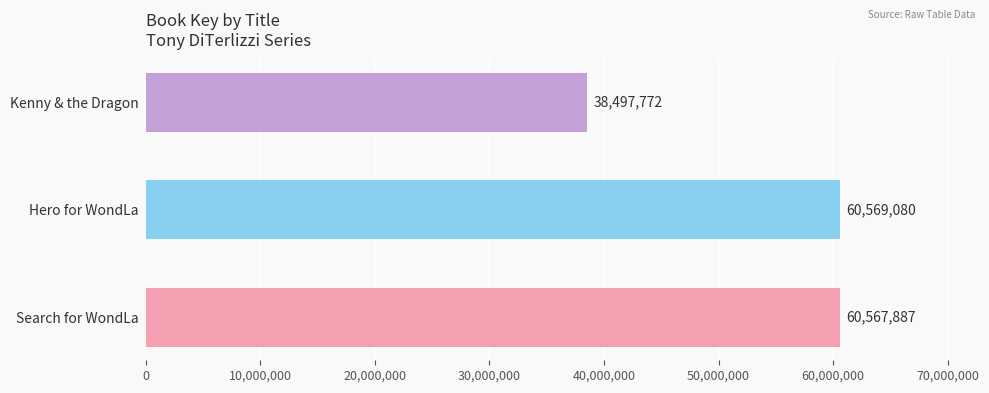

How many categories are shown in the chart?

3